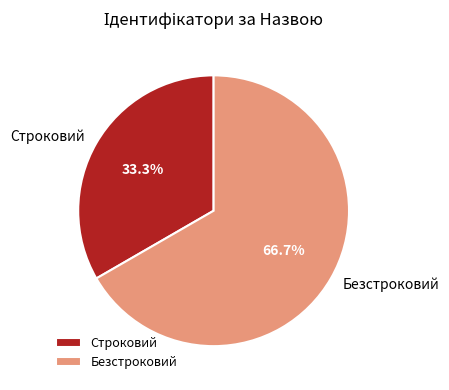

Rank the categories by value from highest to lowest.

Безстроковий, Строковий